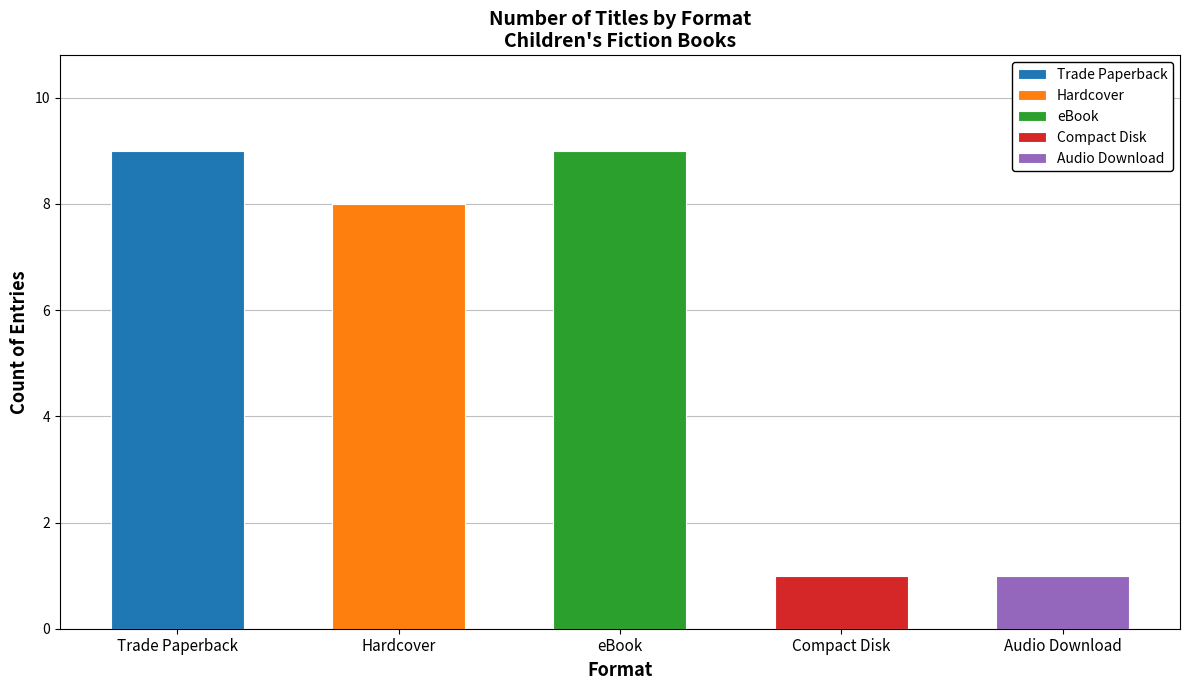

At which label is the value closest to 5?

Hardcover